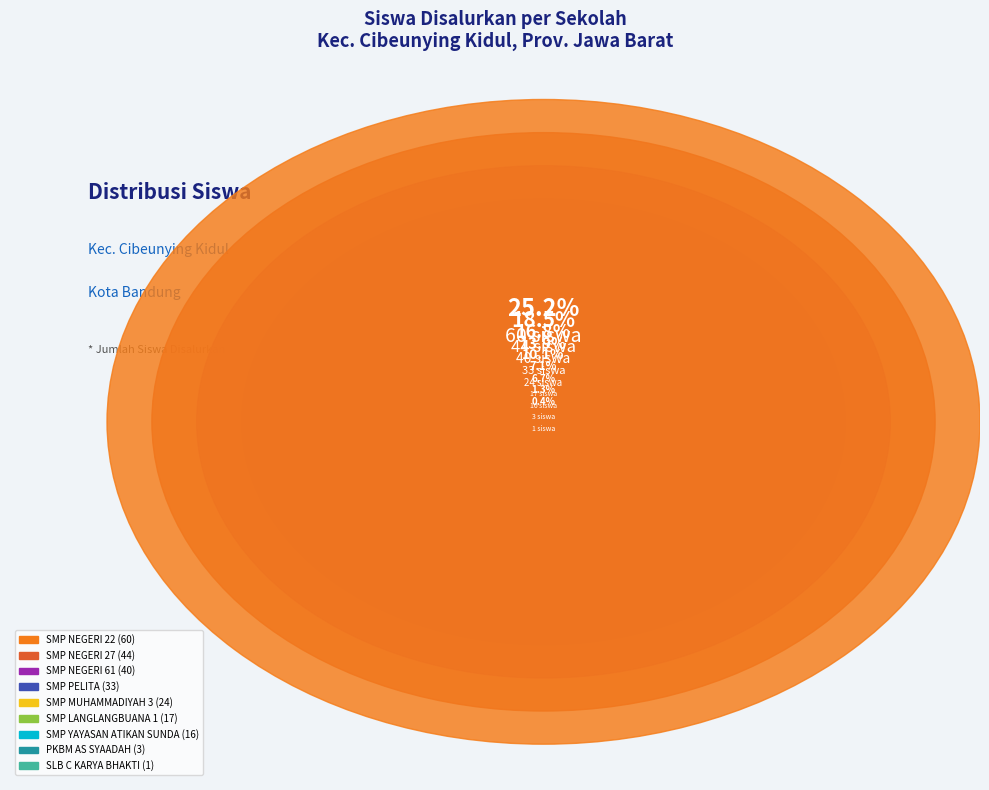

How many segments does this pie chart have?

9